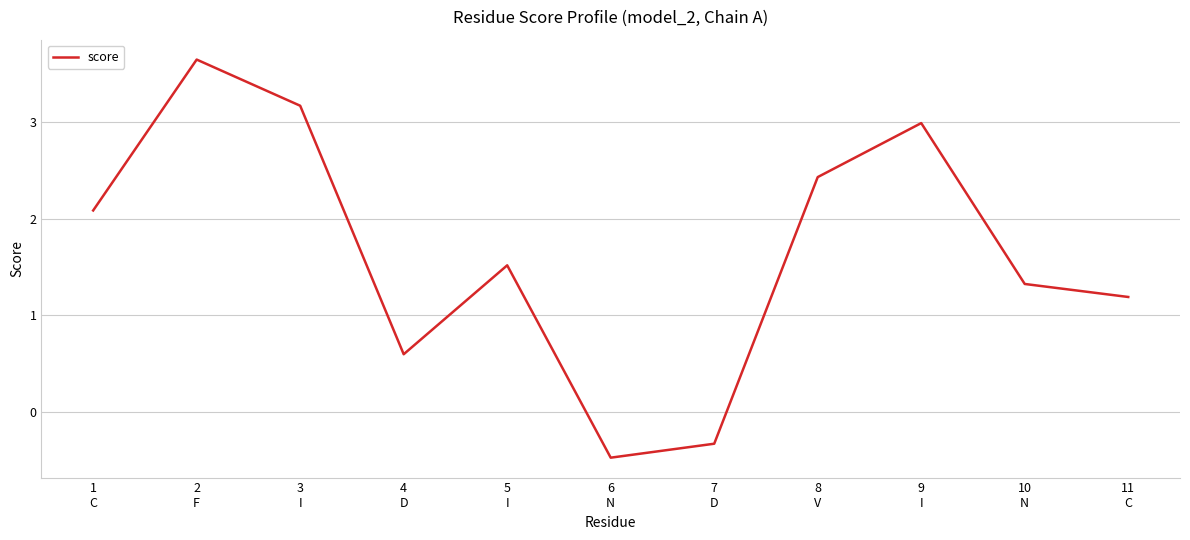

What is the sum of all values?

18.1